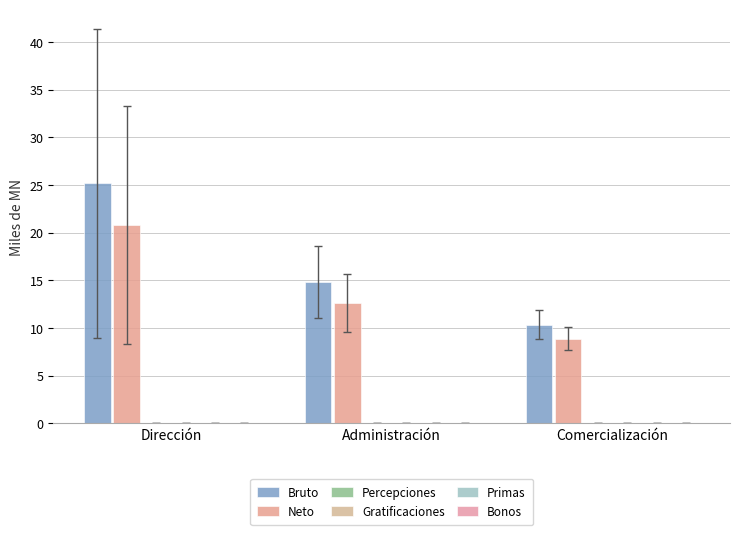

What is the total value across all series at Comercialización?

19.3